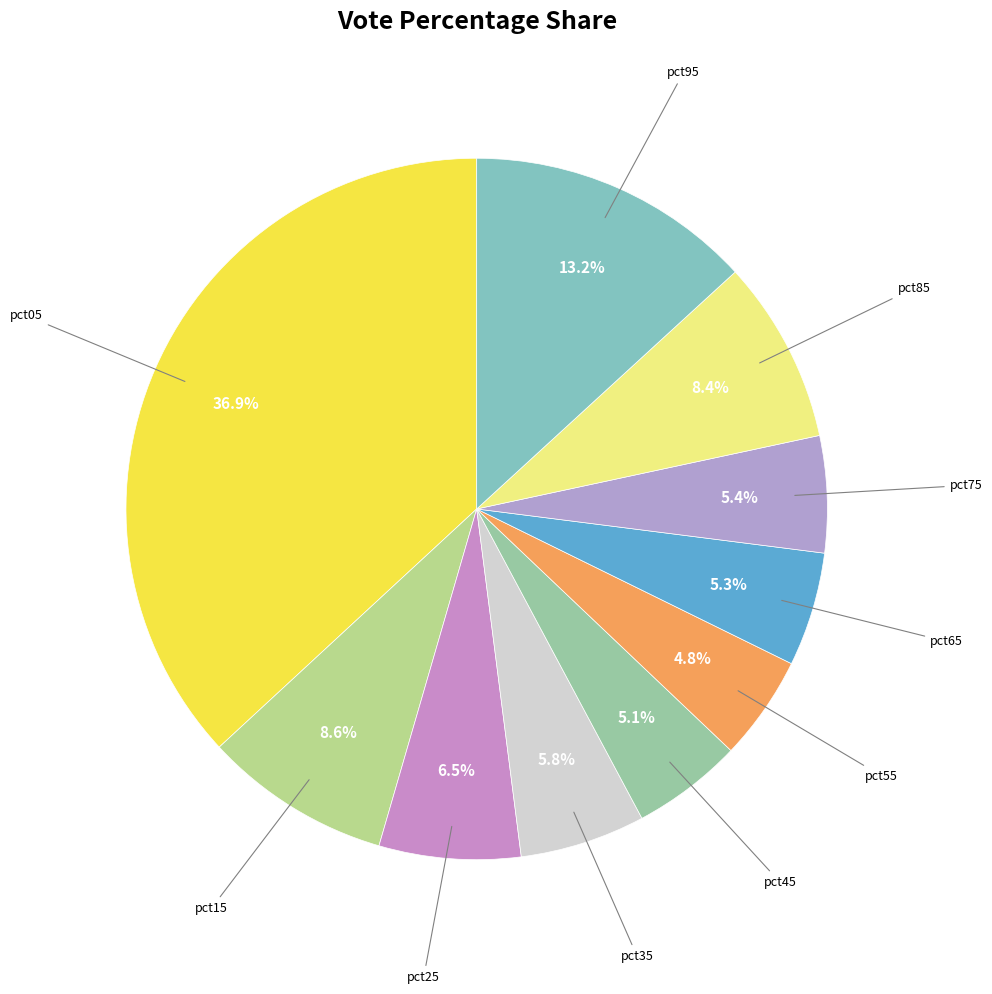

How many segments does this pie chart have?

10